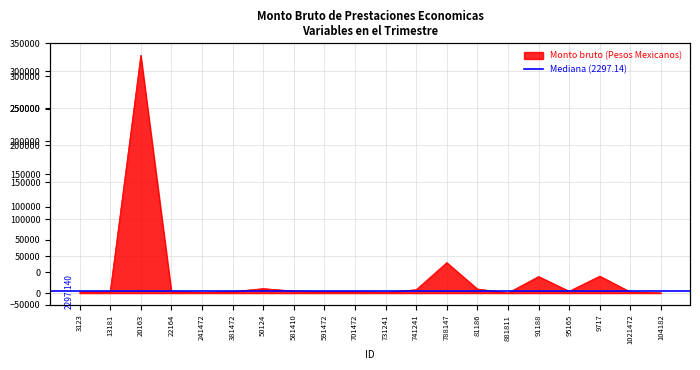

What is the approximate value at 22164?

2139.4